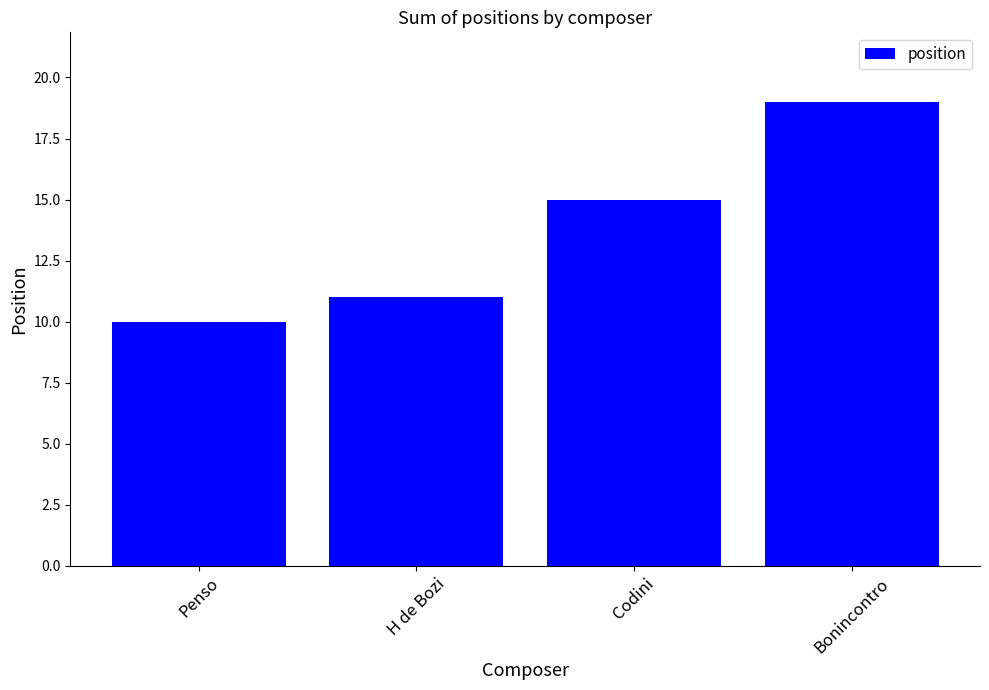

How many categories are shown in the chart?

4